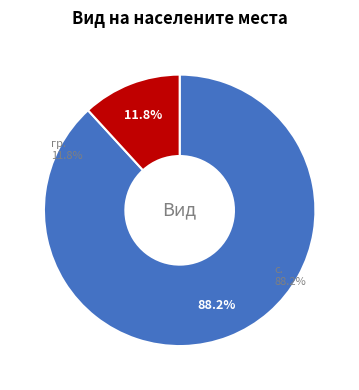

How many slices are in this pie chart?

2